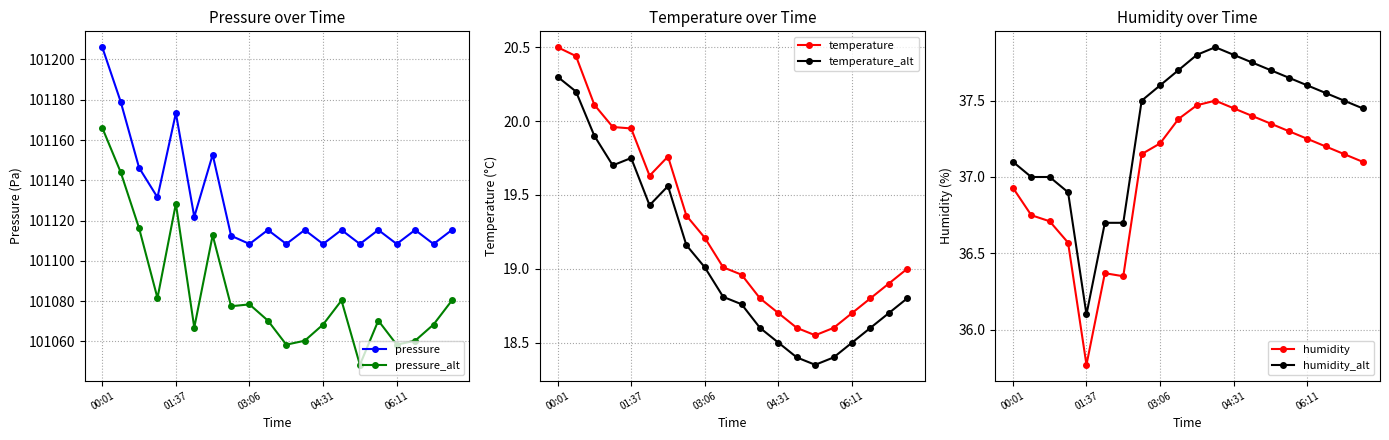

Which category has the lowest value in the pressure_alt series?

14